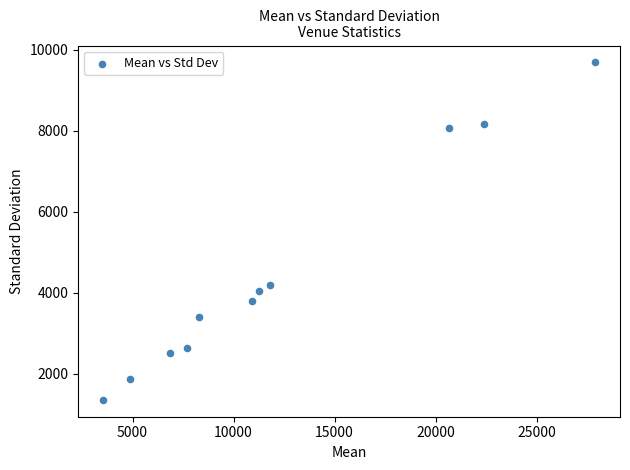

What is the average Y value?

4521.7